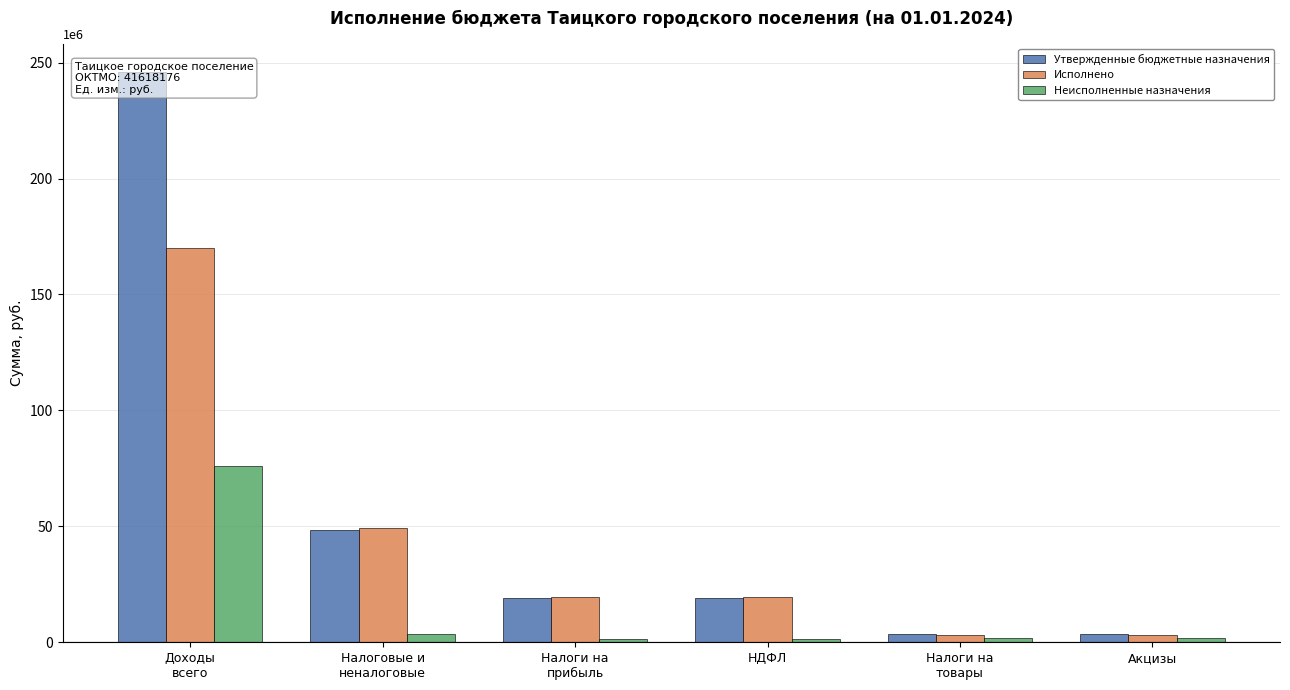

What are all the series names shown in the legend?

Утвержденные бюджетные назначения, Исполнено, Неисполненные назначения